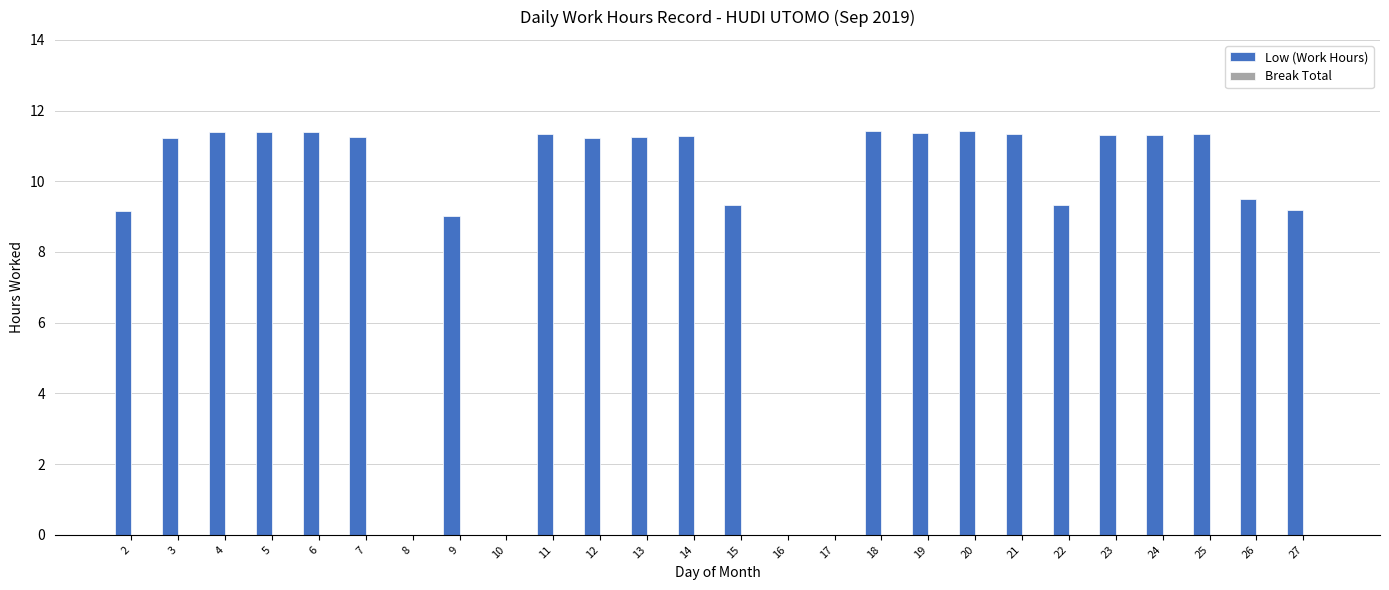

Where does the data first go above 11?

3